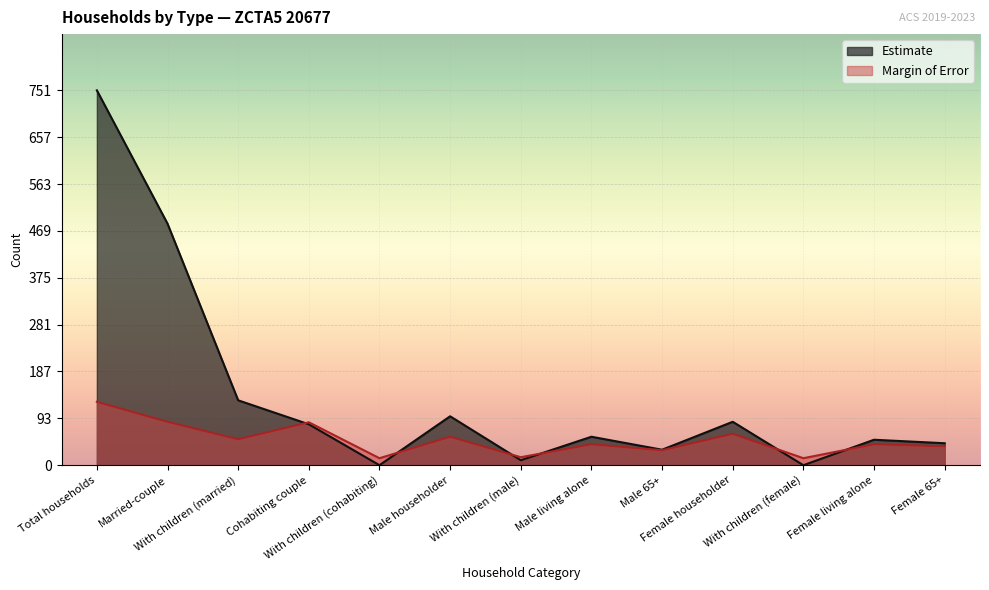

Between With children (married) and Male householder, which series saw the biggest shift?

Estimate